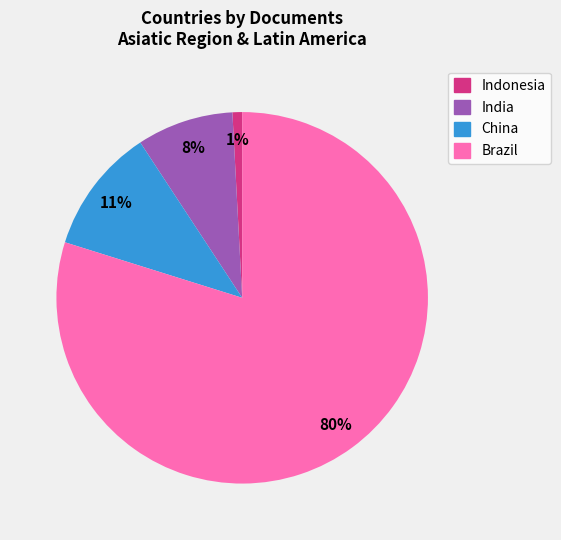

True or false: India accounts for 17% of the total.

False